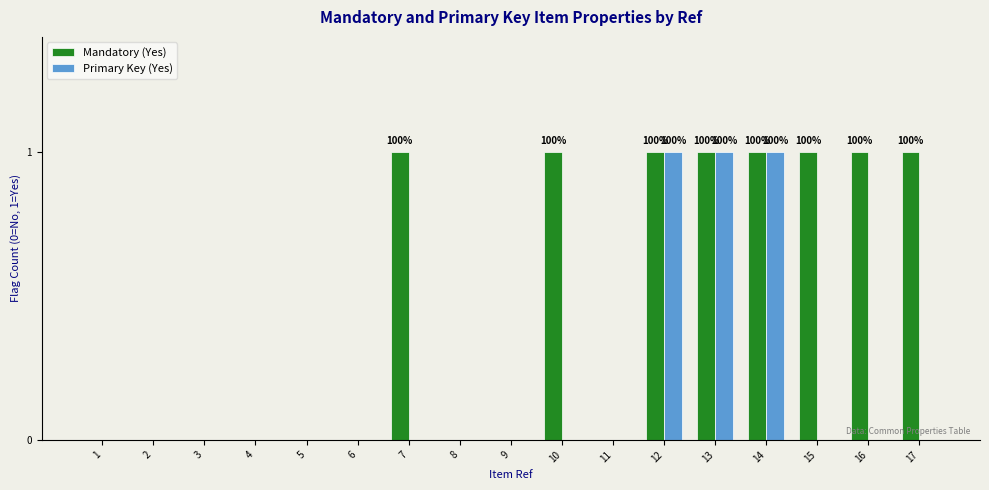

Count the number of categories in the chart.

17